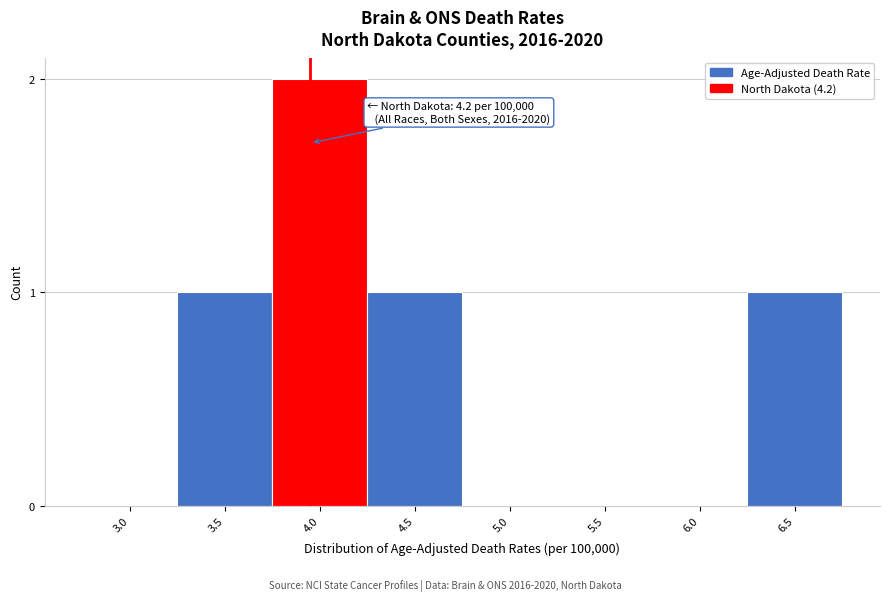

Reading left to right, transcribe all the data shown in this chart.

3.0=0	3.5=1	4.0=2	4.5=1	5.0=0	5.5=0	6.0=0	6.5=1